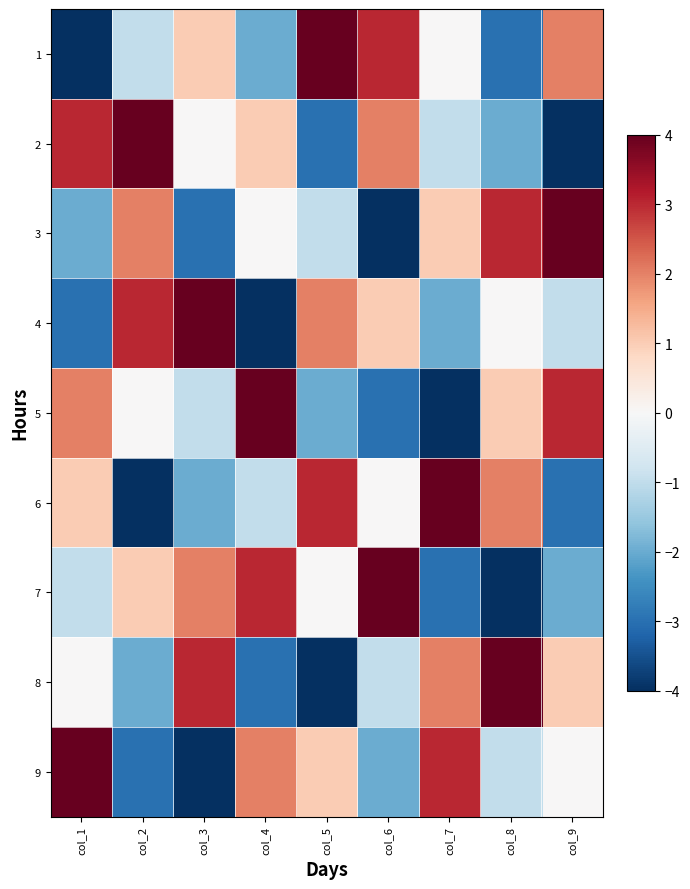

At which category is the sum across all series the highest?

col_1